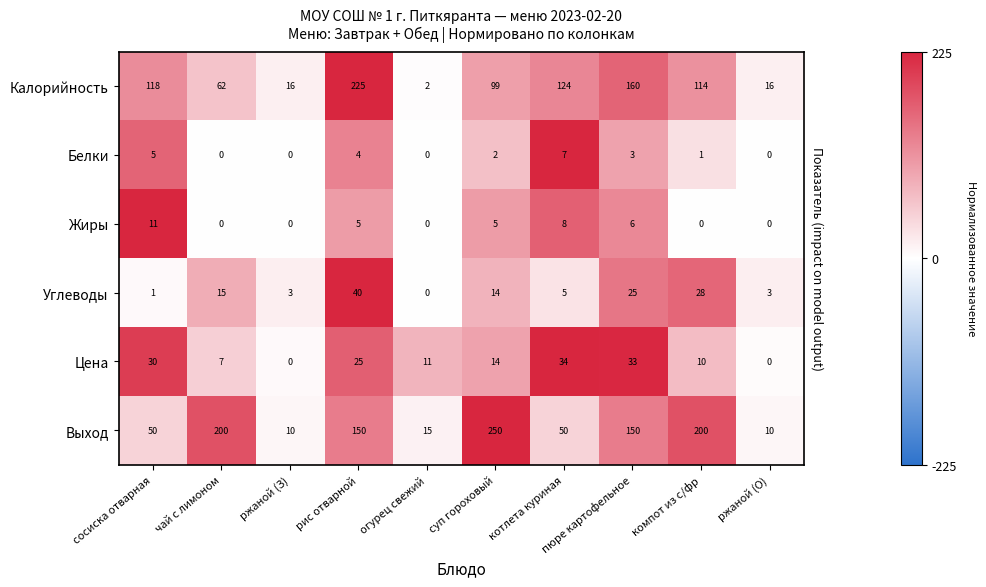

The value of Калорийность at ржаной (О) is 0.1. True or false?

False